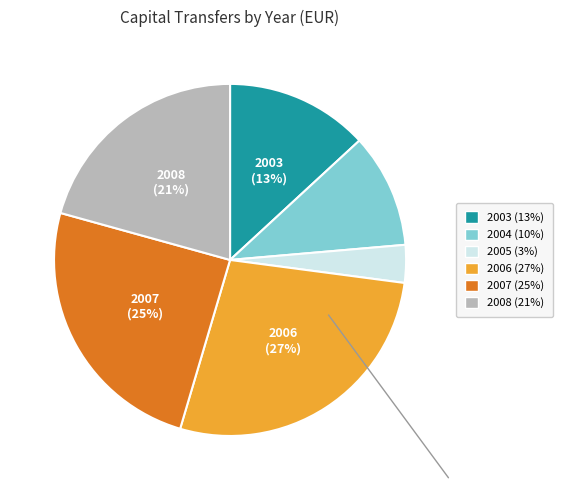

To the nearest percent, what is the average slice percentage?

17%